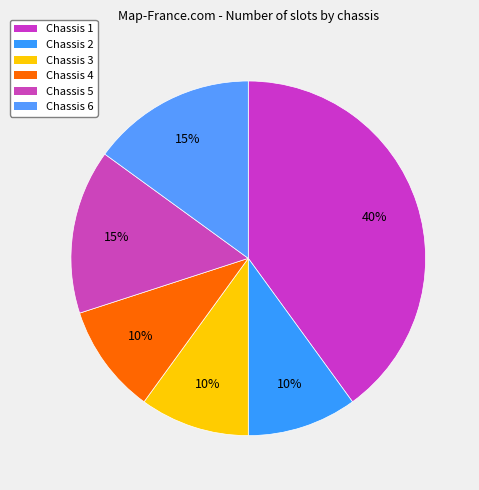

True or false: Chassis 3 accounts for 2% of the total.

False